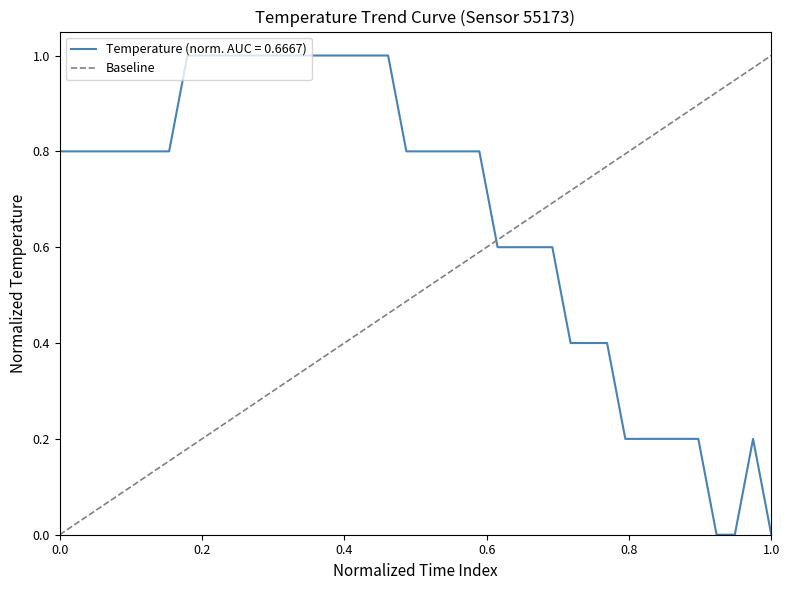

The value of Temperature (norm. AUC = 0.6667) at 1.0 is 0.3. True or false?

False